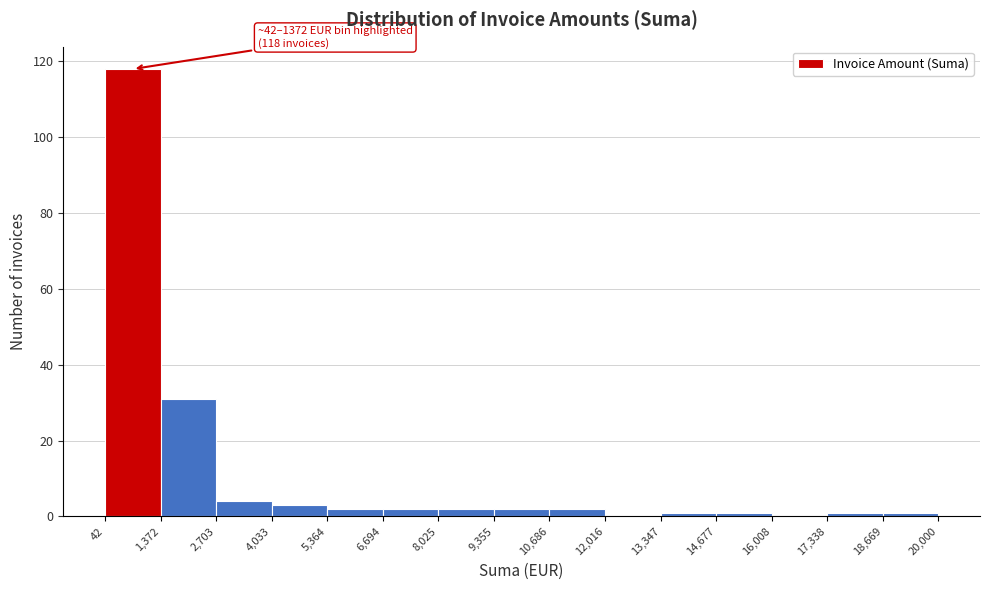

Which range on the x-axis has the tallest bar?

42 to 1,372